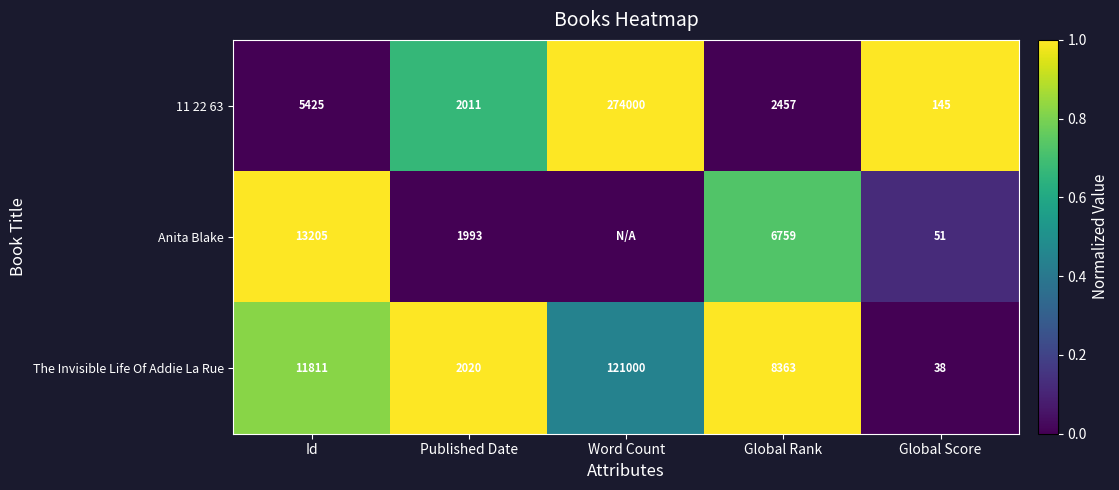

How many distinct data groups are displayed?

3